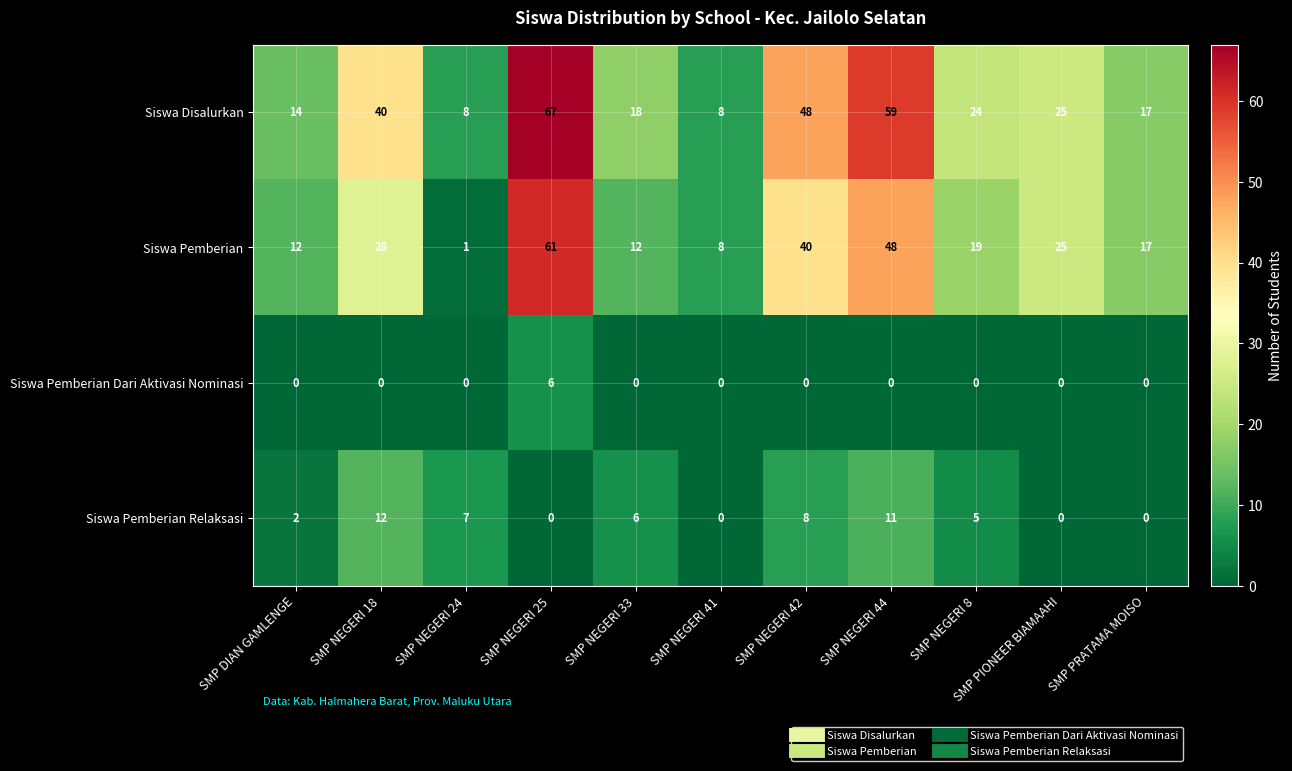

What is the difference between the second highest and second lowest values in the Siswa Pemberian series?

40